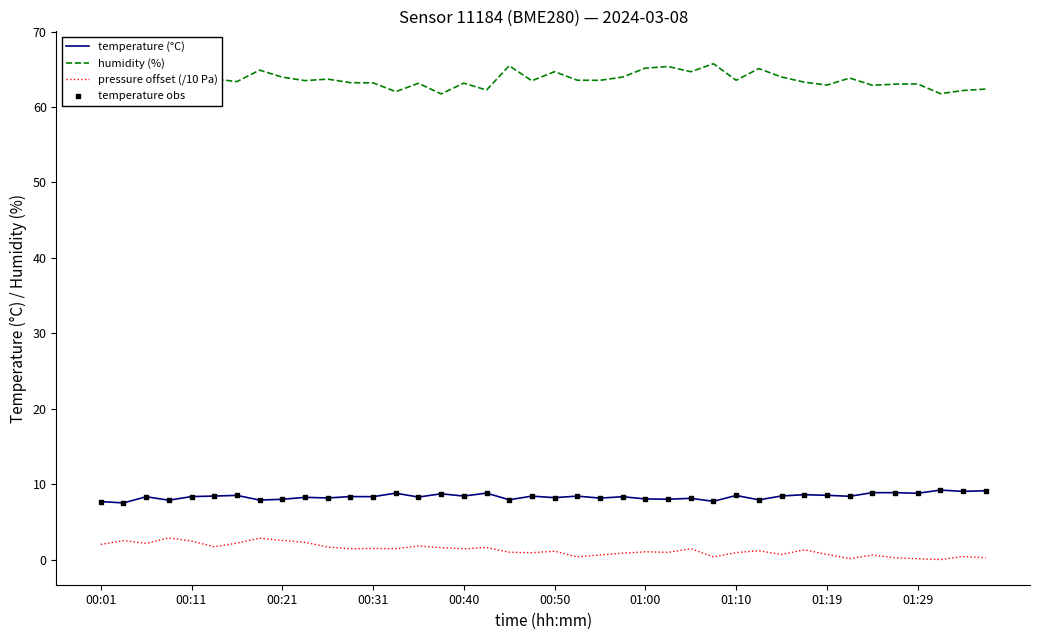

True or false: pressure offset (/10 Pa) and temperature (°C) intersect in this chart.

False